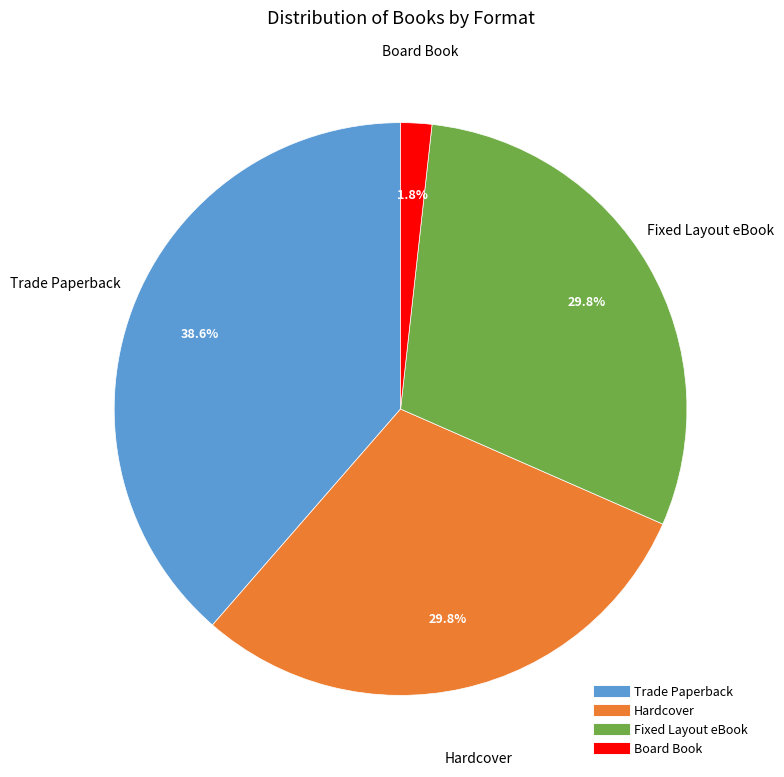

Is it true that Hardcover is 22% of the pie?

False